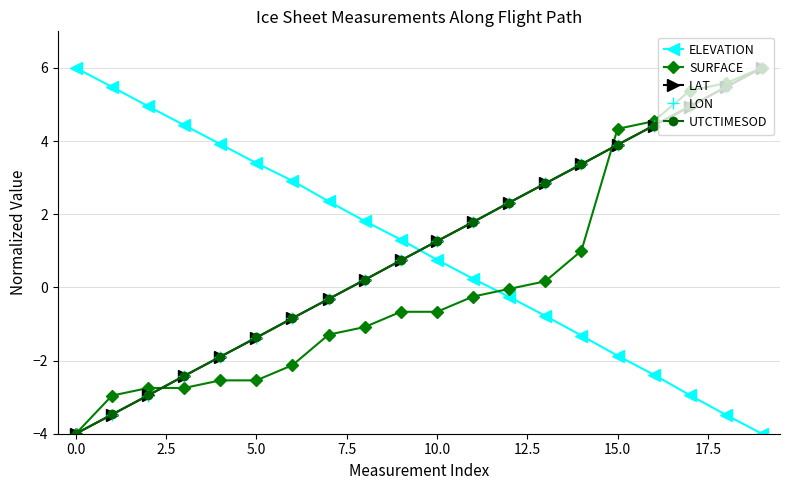

How many data points in UTCTIMESOD are above 1?

10